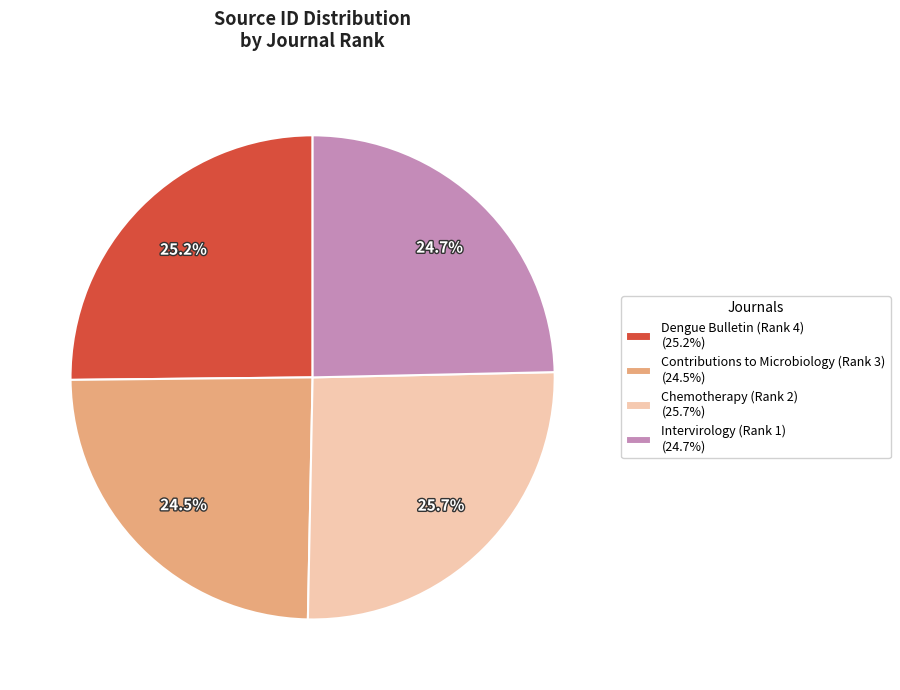

What is the ratio of the value at Contributions to Microbiology (Rank 3) to the value at Intervirology (Rank 1)?

1.0